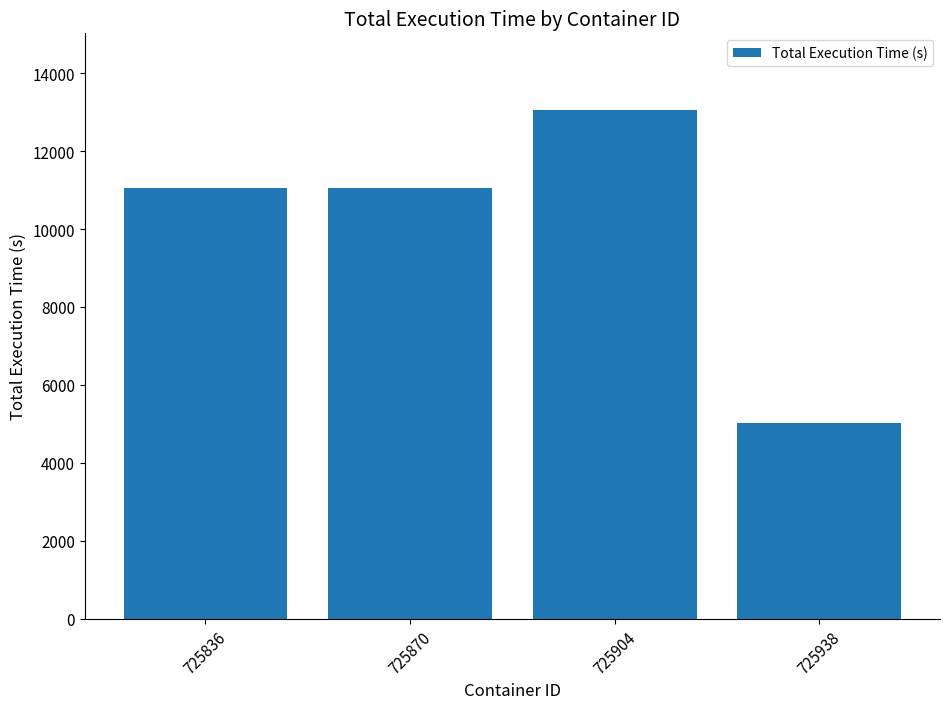

Between 725938 and 725870, which is larger?

725870